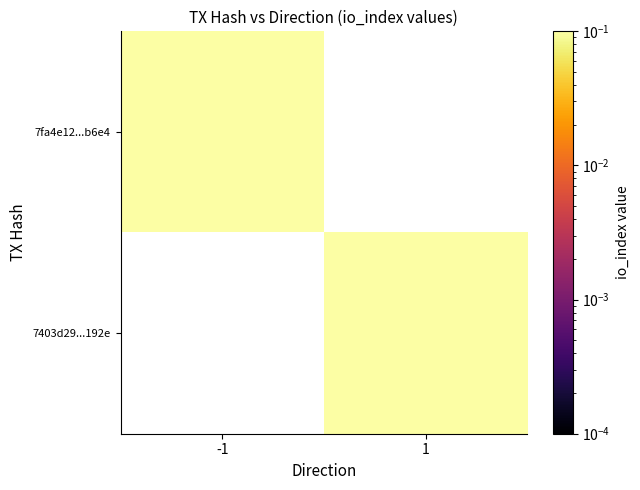

What is the minimum value shown in the chart?

6.0